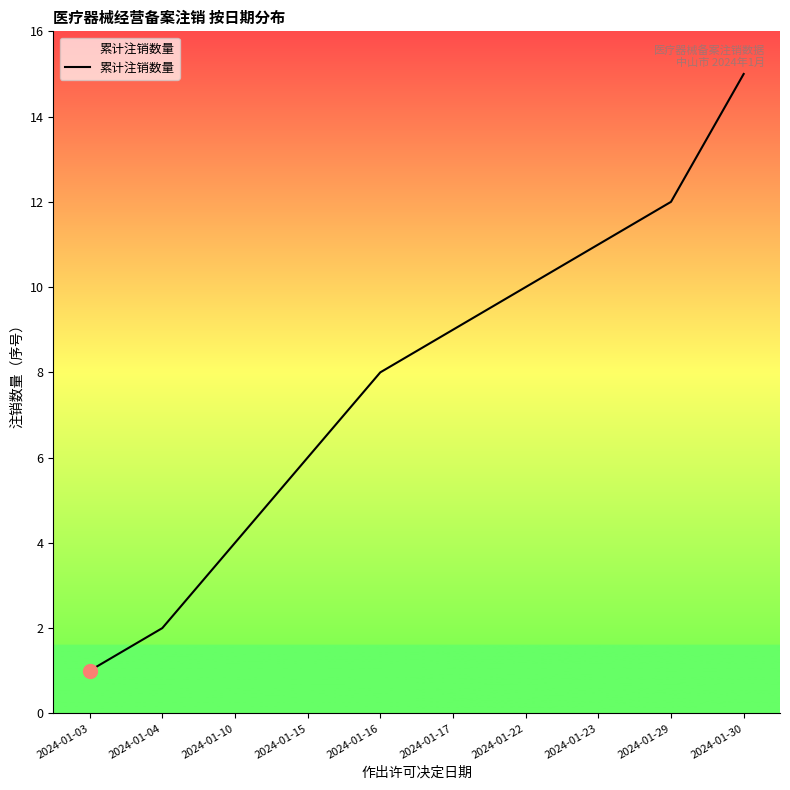

What is the sum of all values?

78